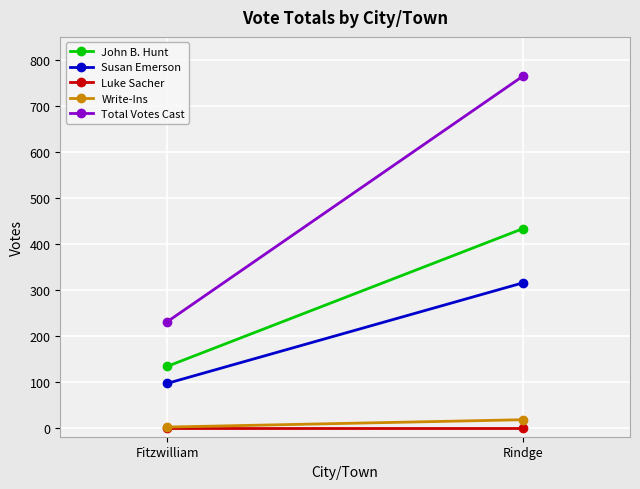

What is the sum of the Total Votes Cast values at Fitzwilliam and Rindge?

995